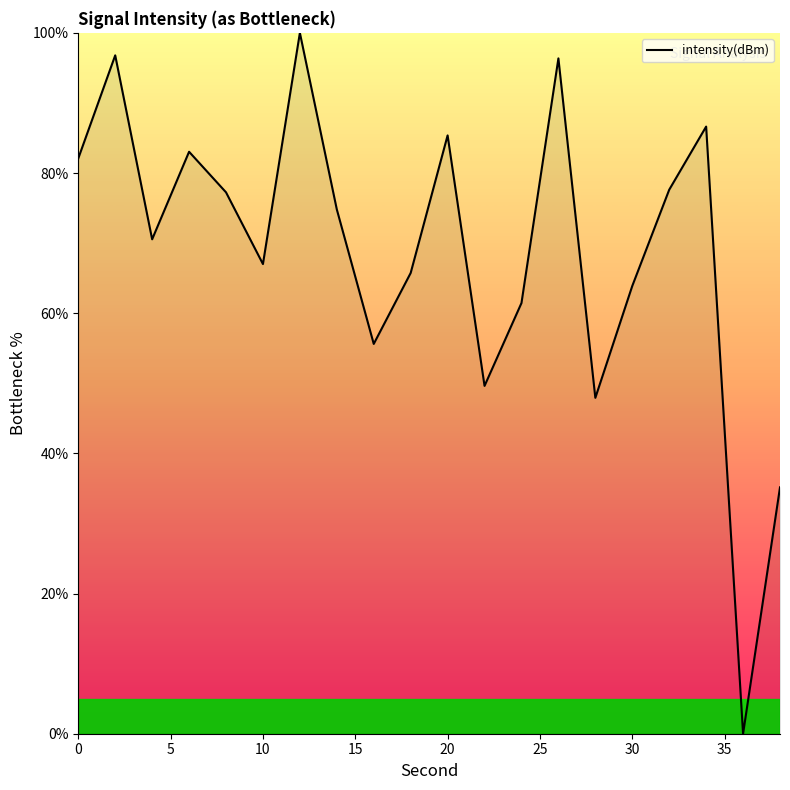

Does the chart display data point markers on the line(s)?

No